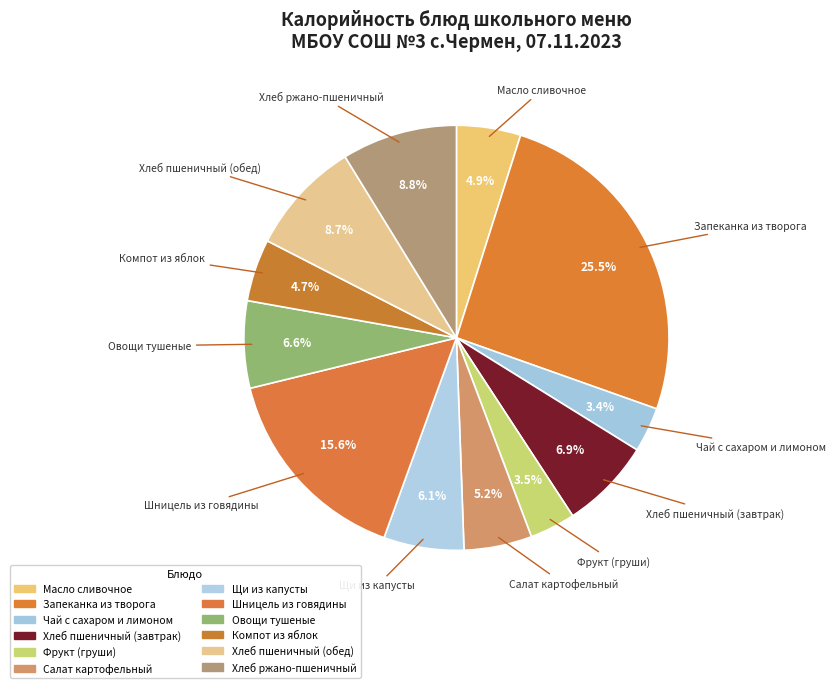

Which has a higher value, Шницель из говядины or Щи из капусты?

Шницель из говядины